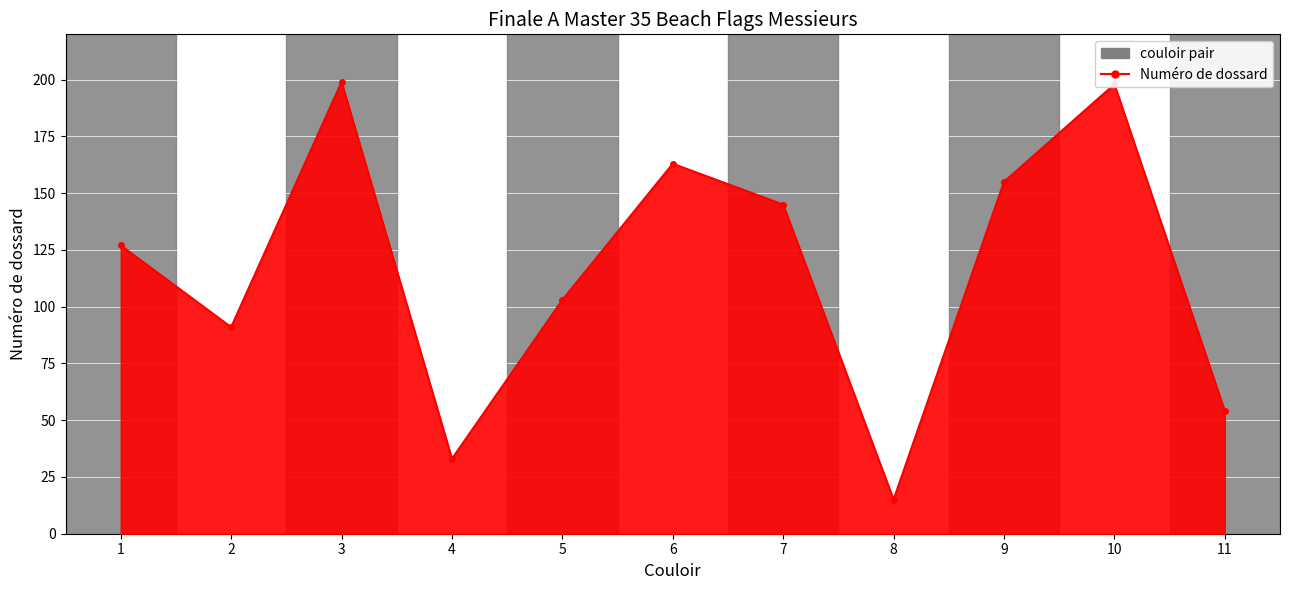

Where is the first local maximum?

3